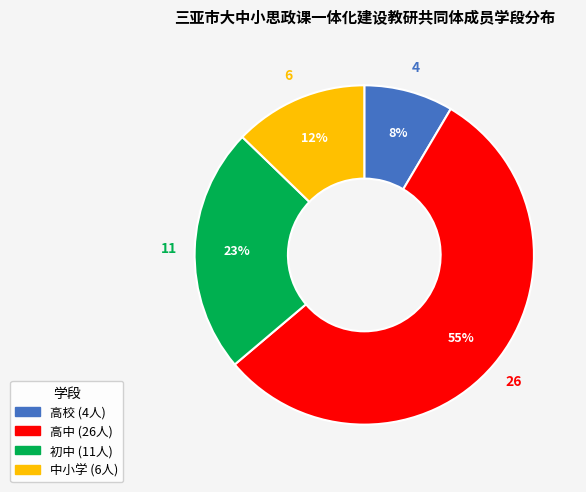

Approximately how many times larger is the value at 中小学 compared to 初中?

0.5